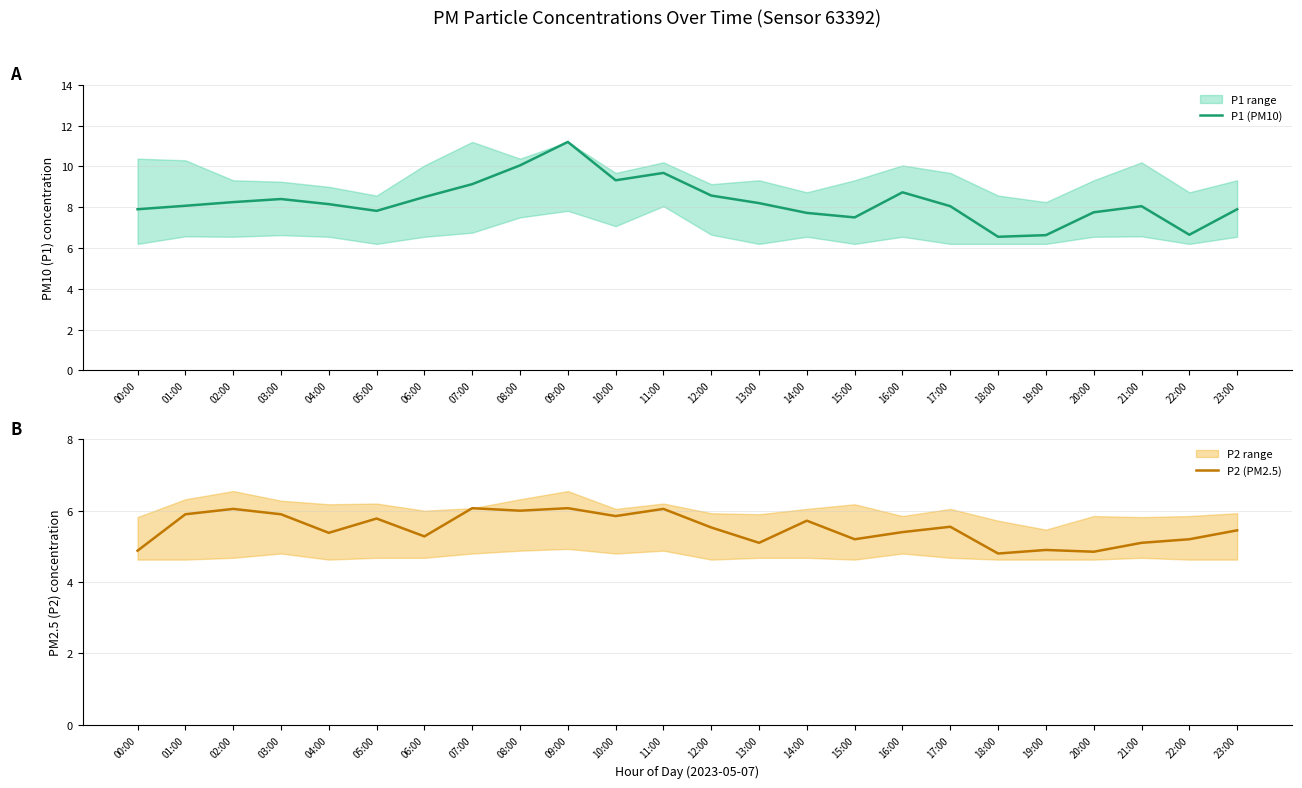

What is the sum of all P2 (PM2.5) values?

132.0